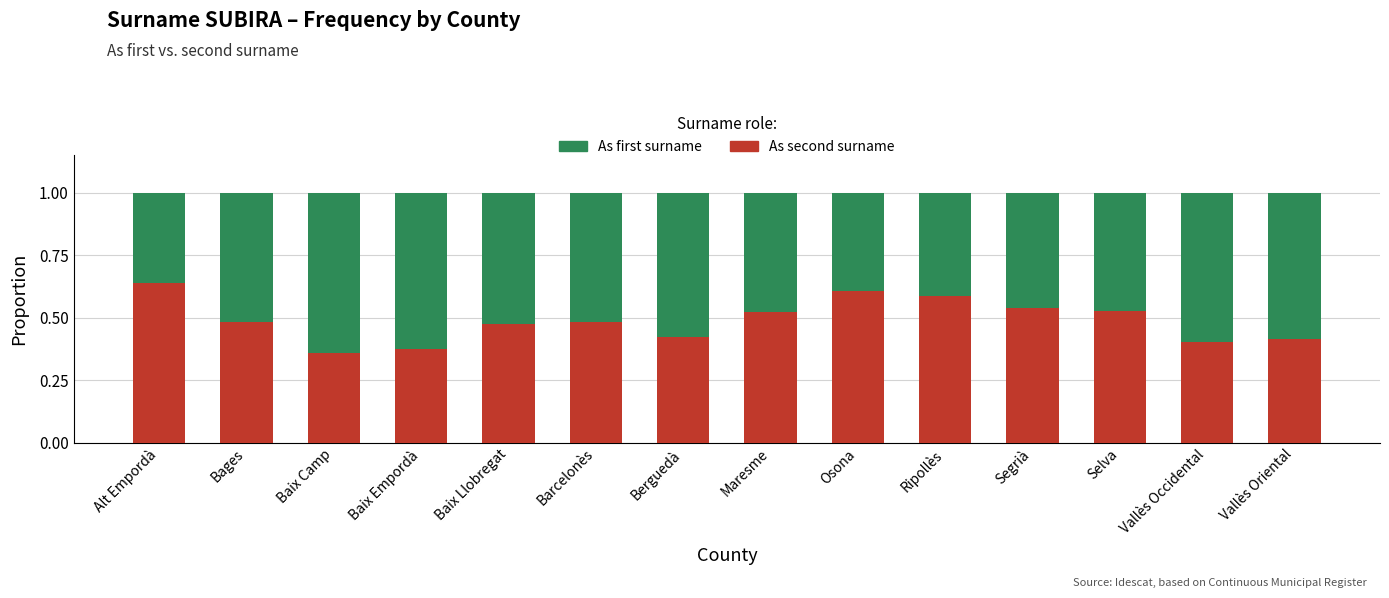

True or false: As second surname has a value of 0.4 at Berguedà.

True